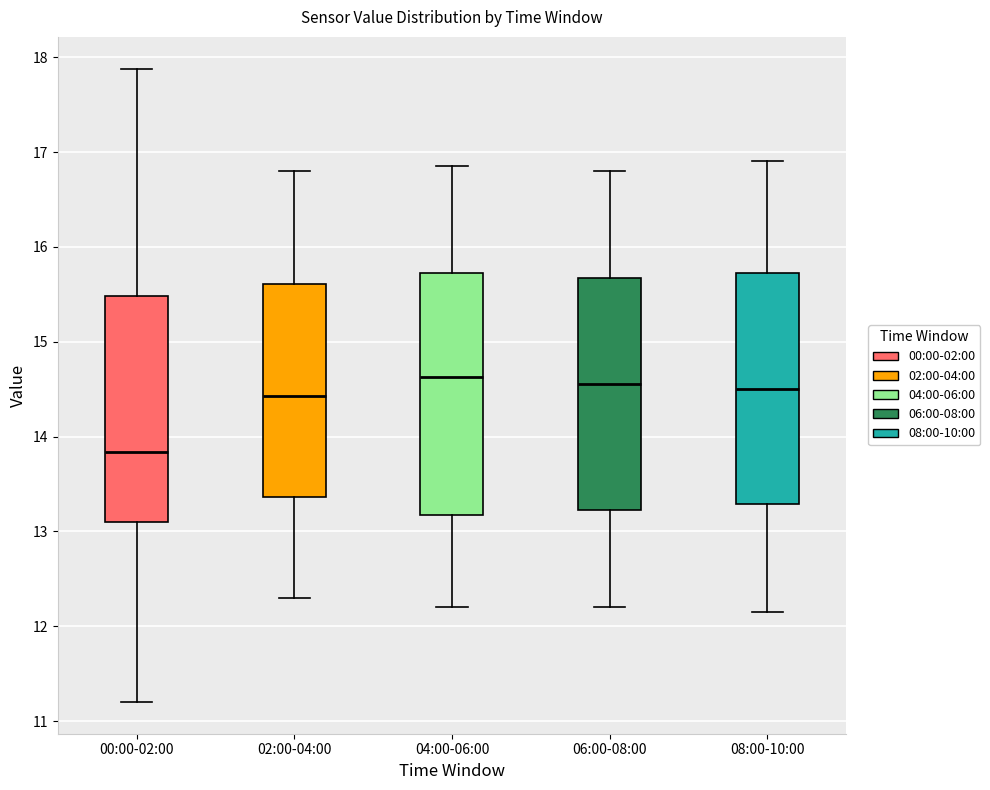

Which box's median line is the lowest?

00:00-02:00